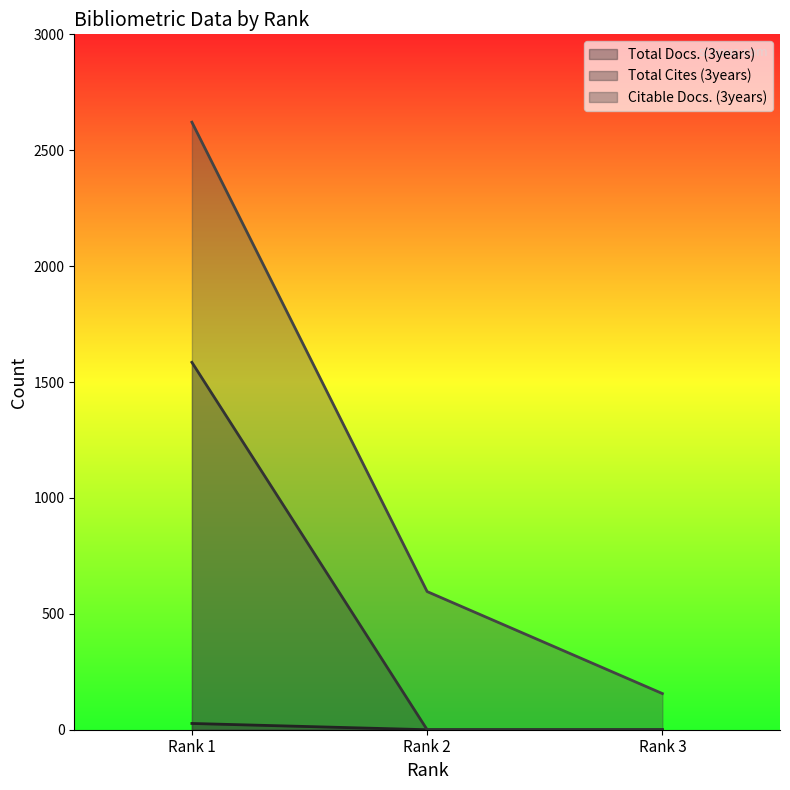

Which category has the highest value in the Total Cites (3years) series?

Rank 1